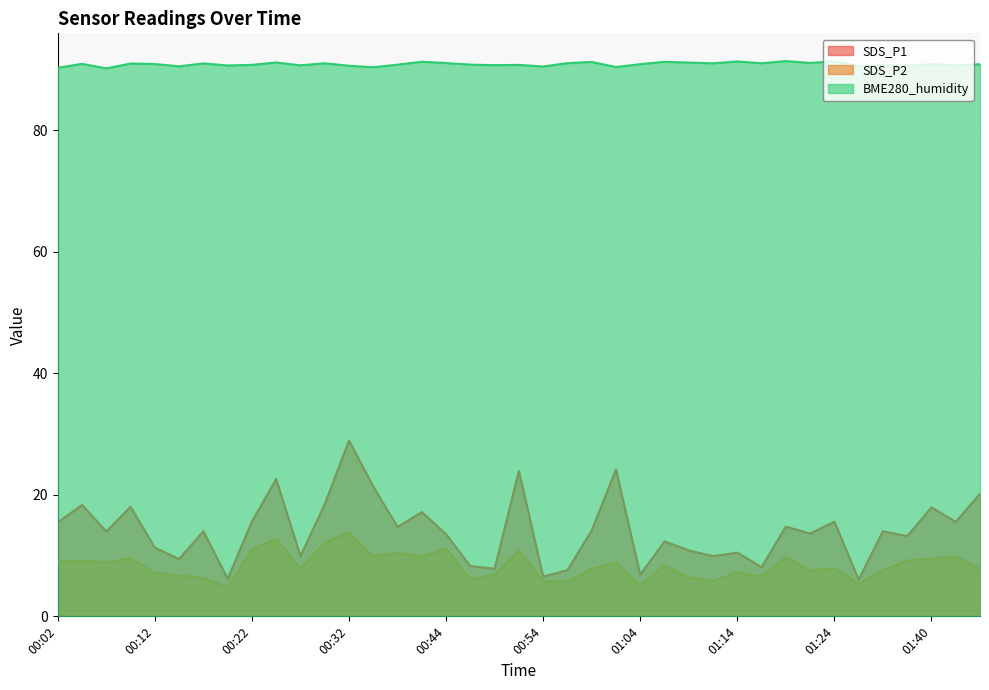

Rank the series by their maximum value, from lowest to highest.

SDS_P2, SDS_P1, BME280_humidity